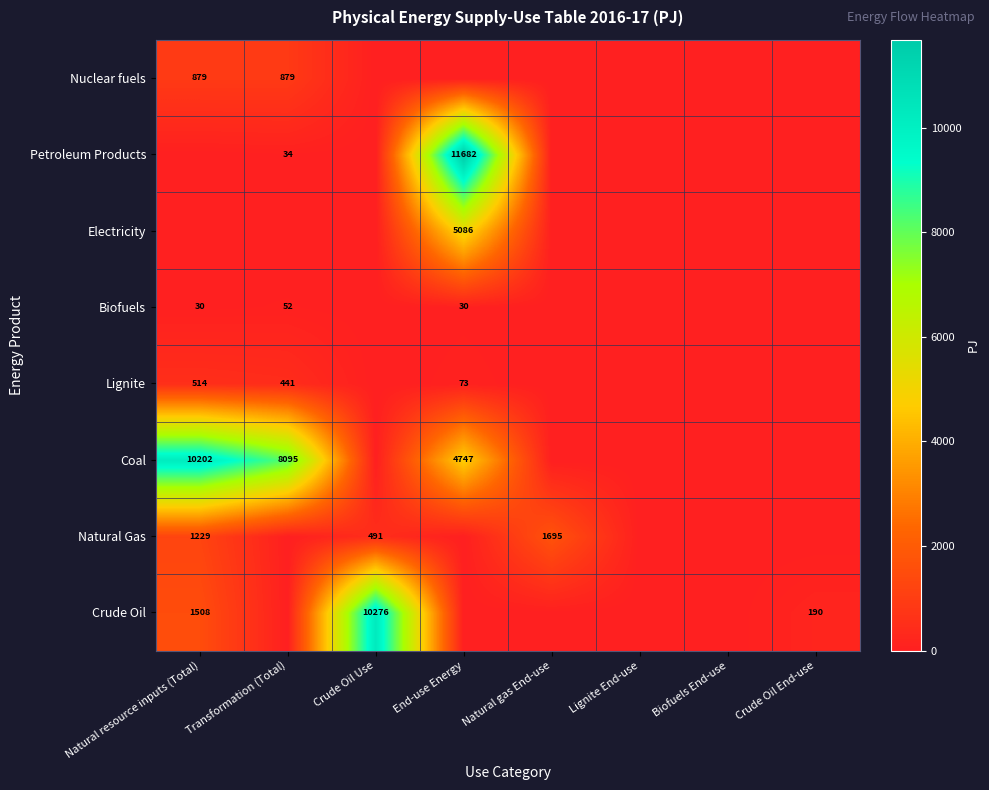

Is the value of Lignite at Natural resource inputs (Total) greater than the value of Biofuels at Natural resource inputs (Total)?

Yes